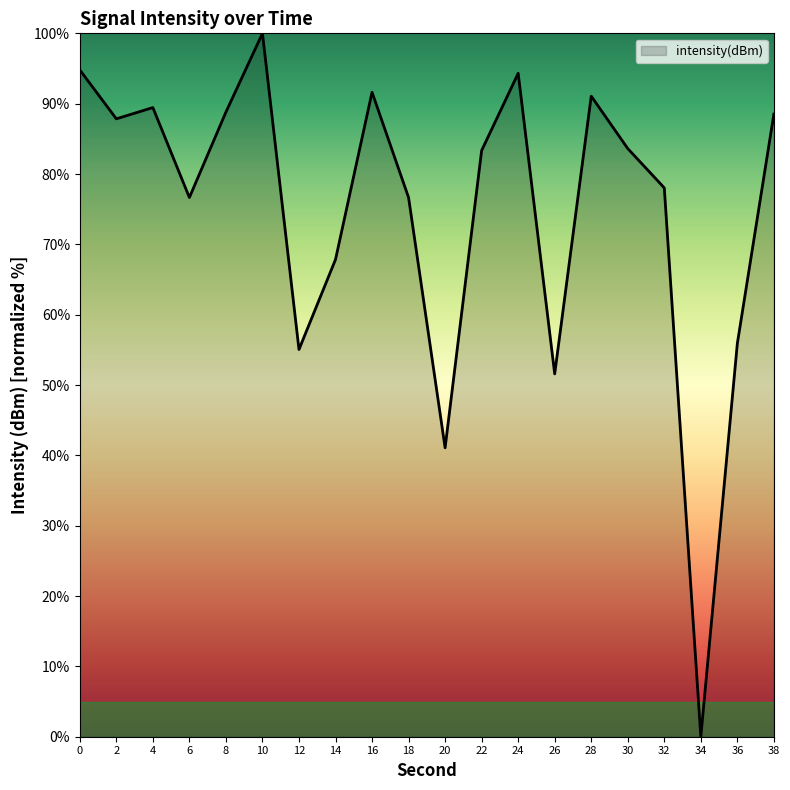

Does the chart display data point markers on the line(s)?

No